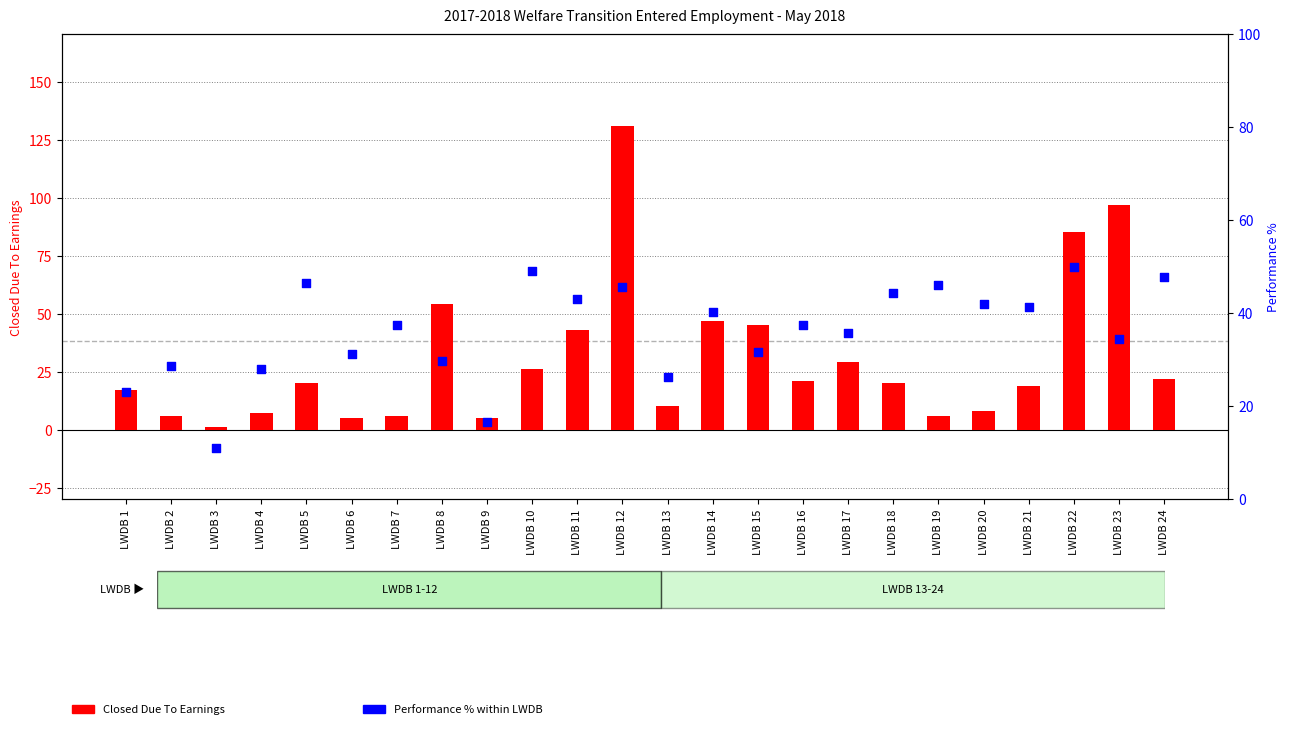

At how many categories does at least one series exceed 79?

3